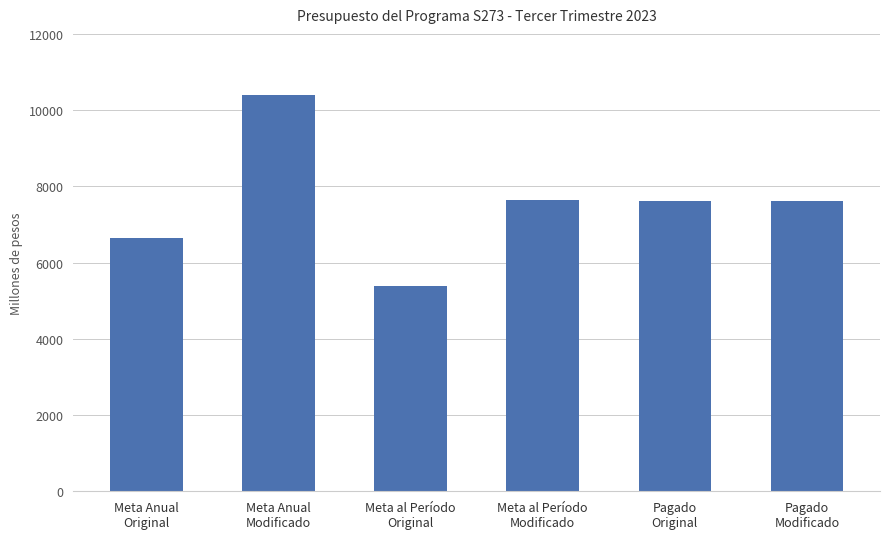

At which category does the chart reach its peak across all series?

Meta Anual
Modificado